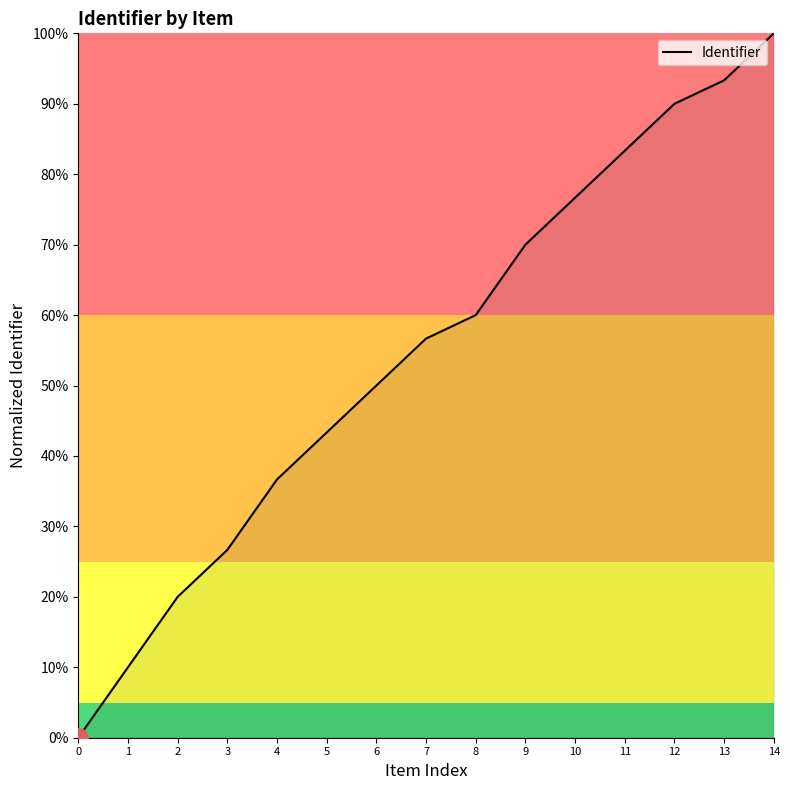

Is this an area chart (filled region under the line)?

Yes